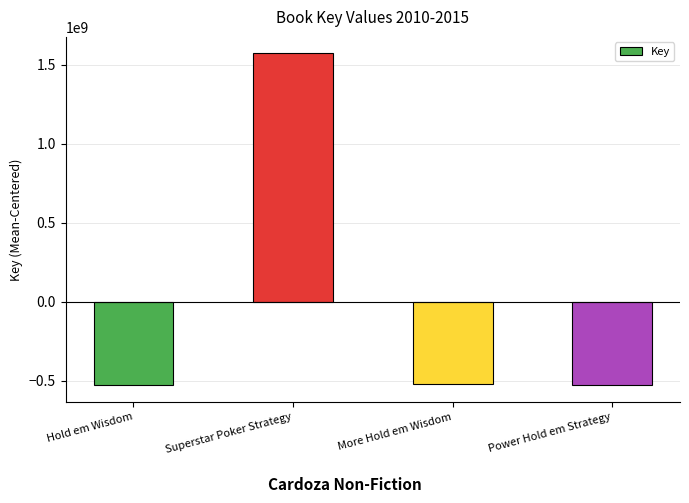

At which category does the chart reach its peak across all series?

Superstar Poker Strategy